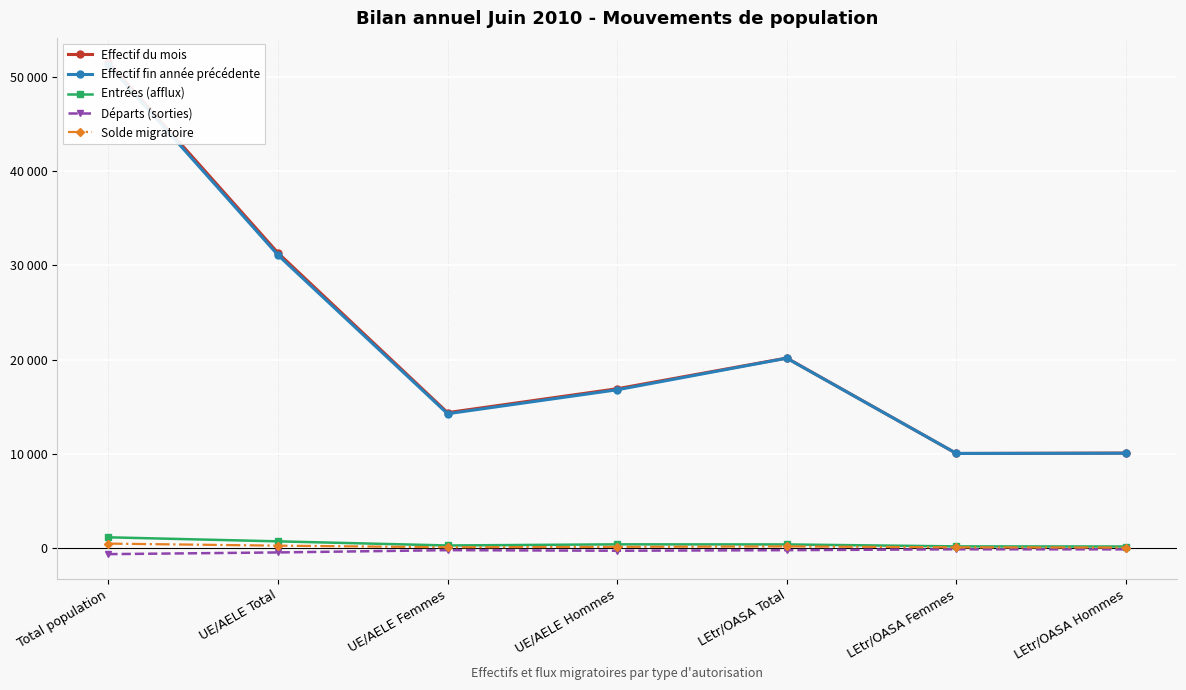

True or false: Effectif du mois and Entrées (afflux) intersect in this chart.

False